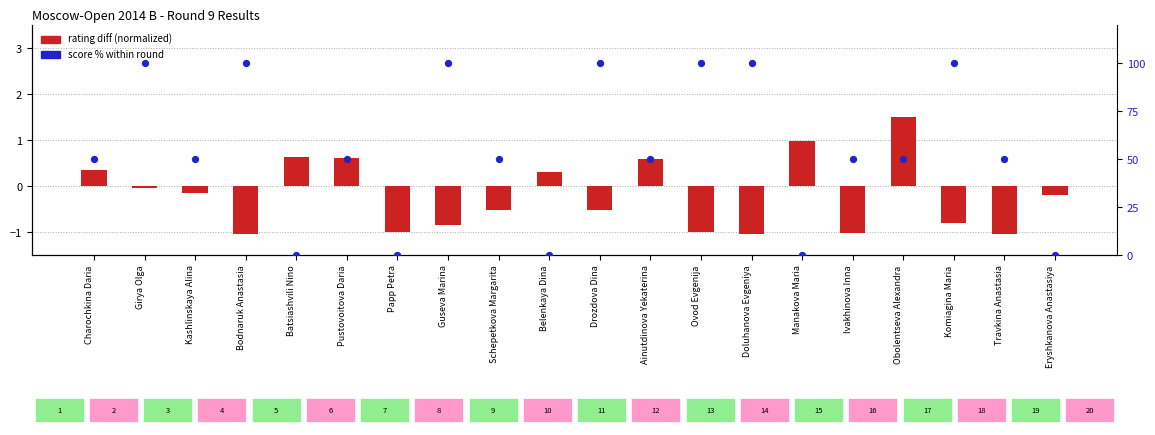

At how many categories does at least one series exceed 77?

7